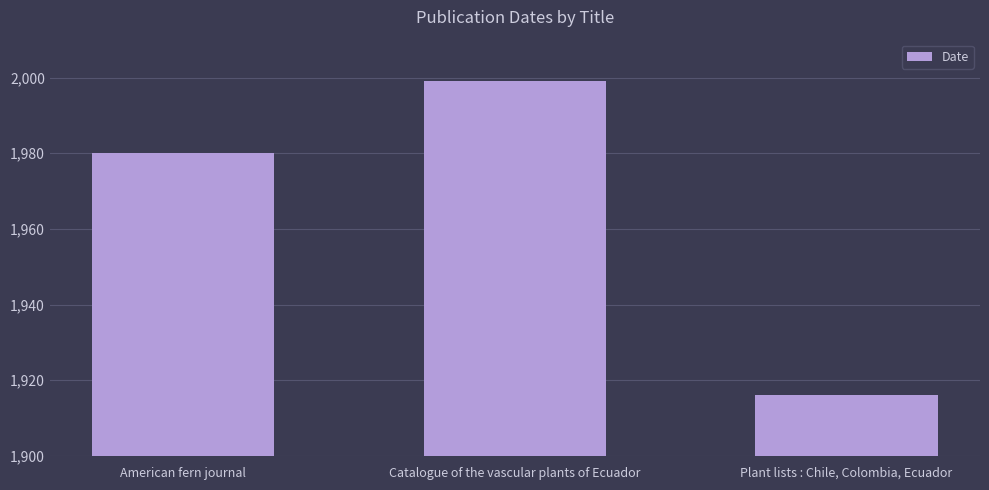

Count the number of categories in the chart.

3